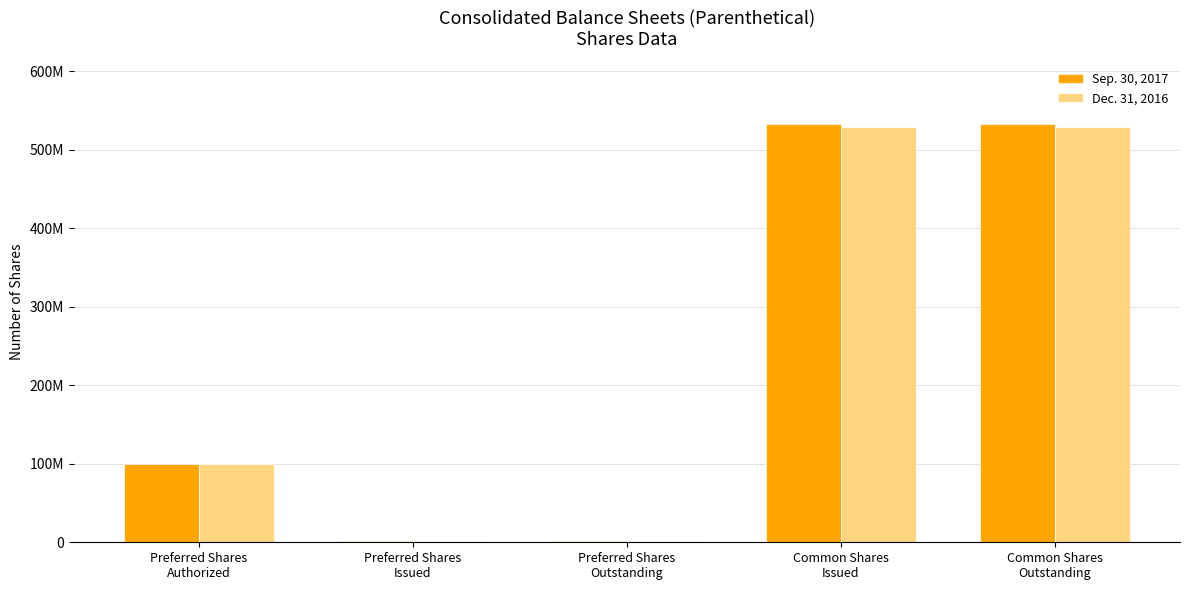

What are all the series names shown in the legend?

Sep. 30, 2017, Dec. 31, 2016